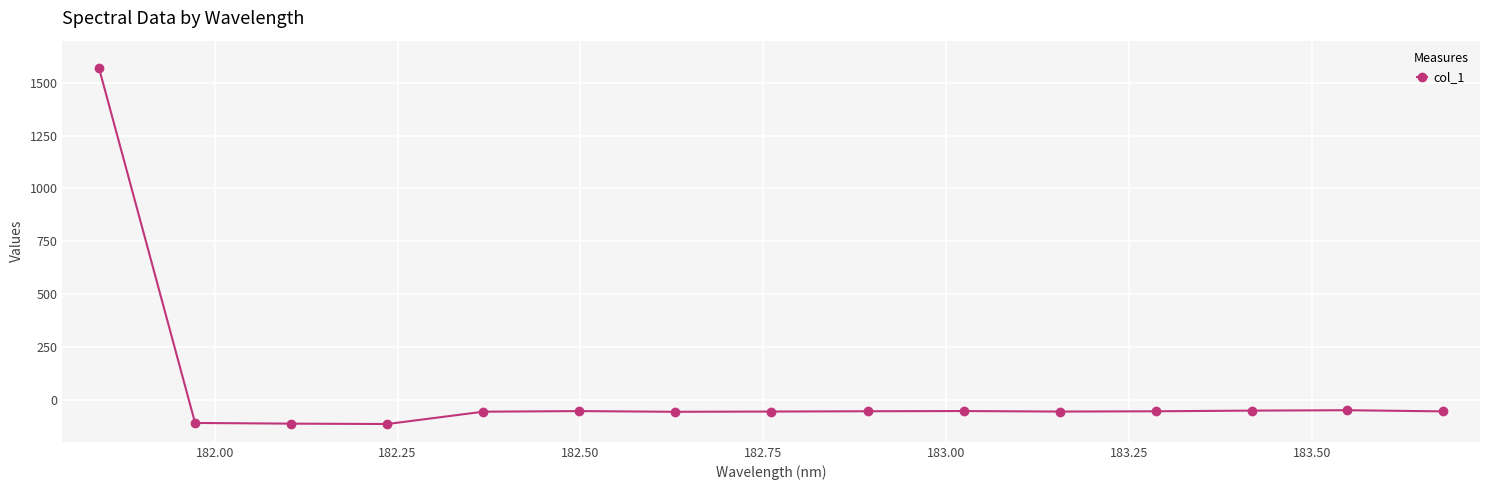

What is the difference between the second highest and second lowest values?

63.5